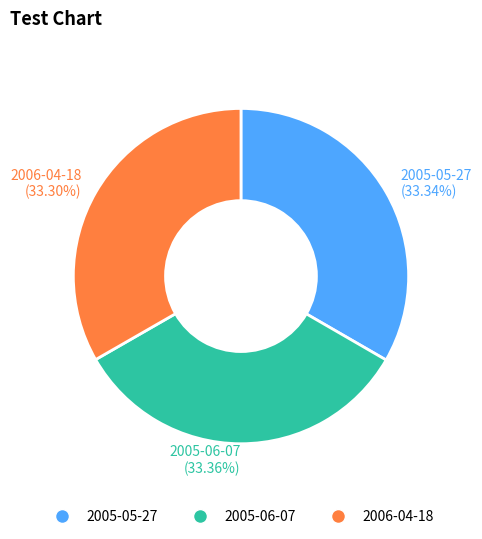

Is 2005-06-07 the majority of the pie?

No